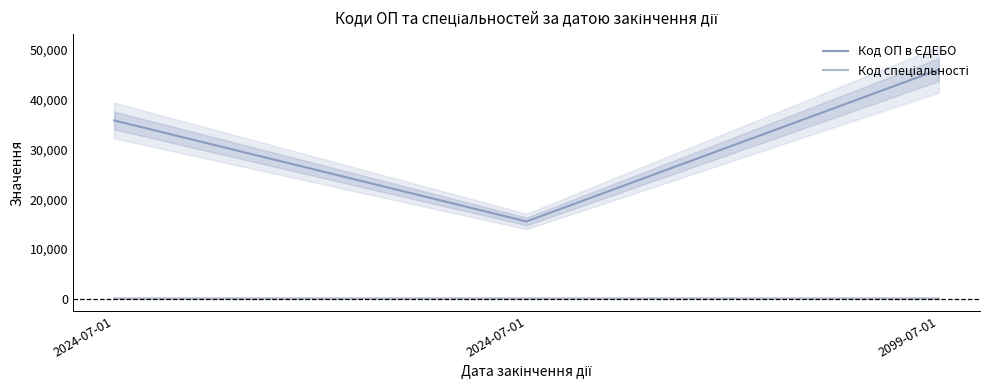

What is the difference between the Код ОП в ЄДЕБО values at 2024-07-01 and 2024-07-01?

20293